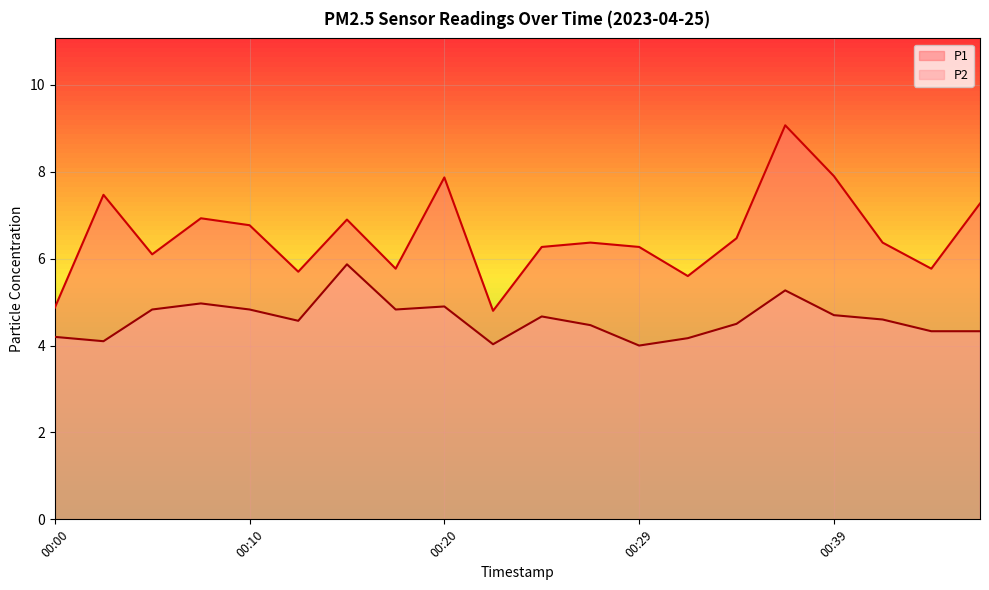

How many distinct data groups are displayed?

2